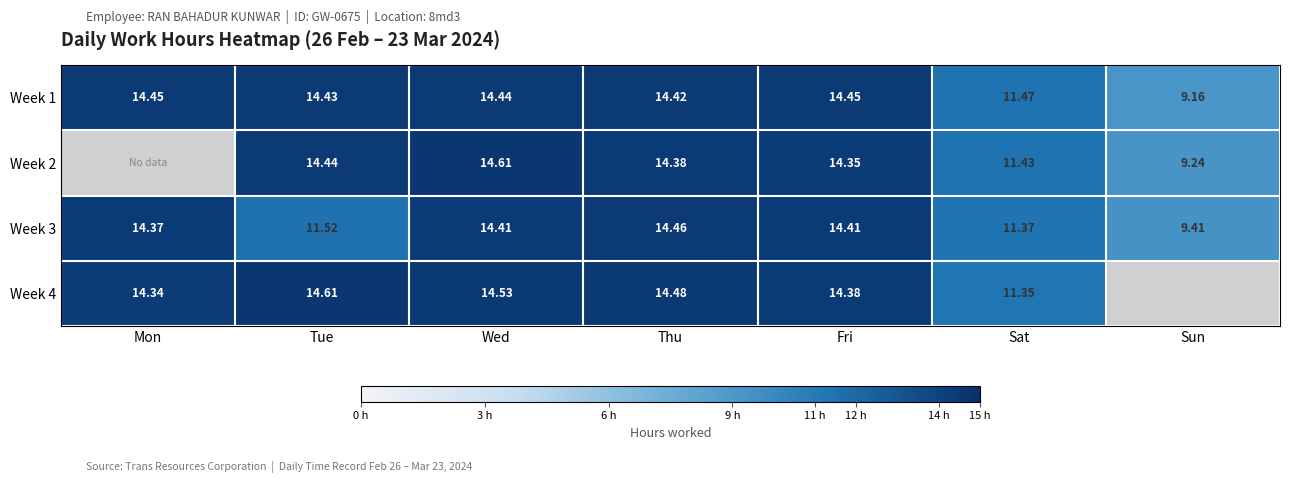

Is the value of Week 1 at Thu greater than the value of Week 4 at Thu?

No